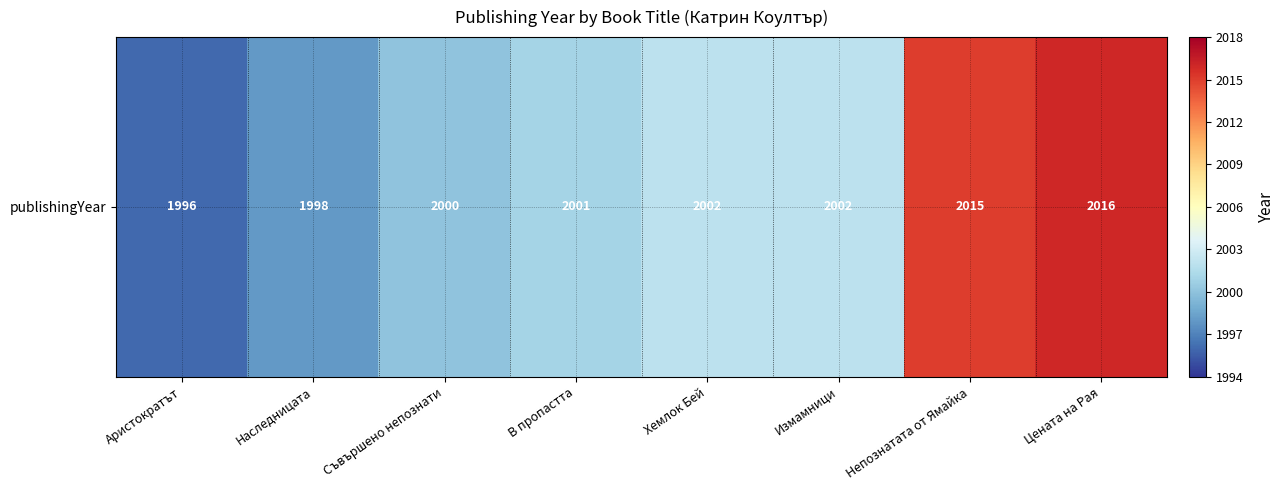

What is the greatest value displayed?

2016